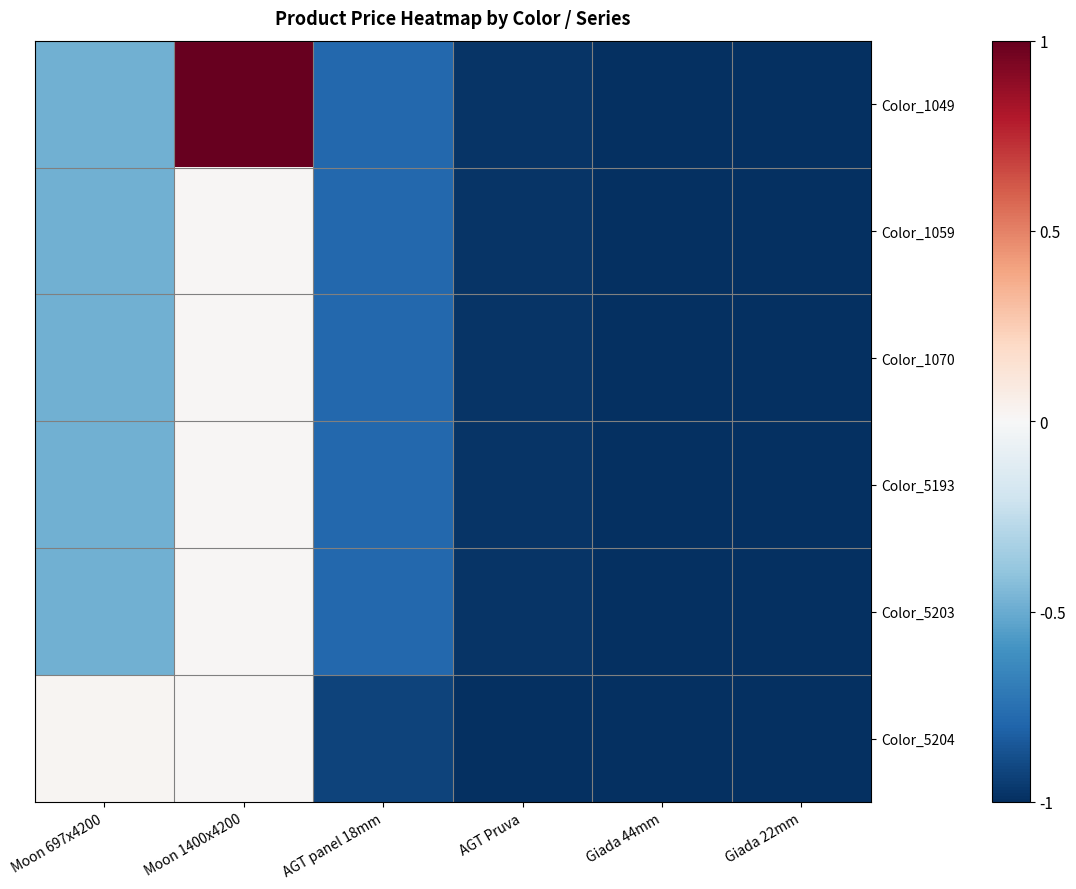

Reading left to right, transcribe all the data shown in this chart.

Color_1049: Moon 697x4200=-0.5	Moon 1400x4200=1.0	AGT panel 18mm=-0.8	AGT Pruva=-1.0	Giada 44mm=-1.0	Giada 22mm=-1.0
Color_1059: Moon 697x4200=-0.5	Moon 1400x4200=0.0	AGT panel 18mm=-0.8	AGT Pruva=-1.0	Giada 44mm=-1.0	Giada 22mm=-1.0
Color_1070: Moon 697x4200=-0.5	Moon 1400x4200=0.0	AGT panel 18mm=-0.8	AGT Pruva=-1.0	Giada 44mm=-1.0	Giada 22mm=-1.0
Color_5193: Moon 697x4200=-0.5	Moon 1400x4200=0.0	AGT panel 18mm=-0.8	AGT Pruva=-1.0	Giada 44mm=-1.0	Giada 22mm=-1.0
Color_5203: Moon 697x4200=-0.5	Moon 1400x4200=0.0	AGT panel 18mm=-0.8	AGT Pruva=-1.0	Giada 44mm=-1.0	Giada 22mm=-1.0
Color_5204: Moon 697x4200=0.0	Moon 1400x4200=0.0	AGT panel 18mm=-0.9	AGT Pruva=-1.0	Giada 44mm=-1.0	Giada 22mm=-1.0